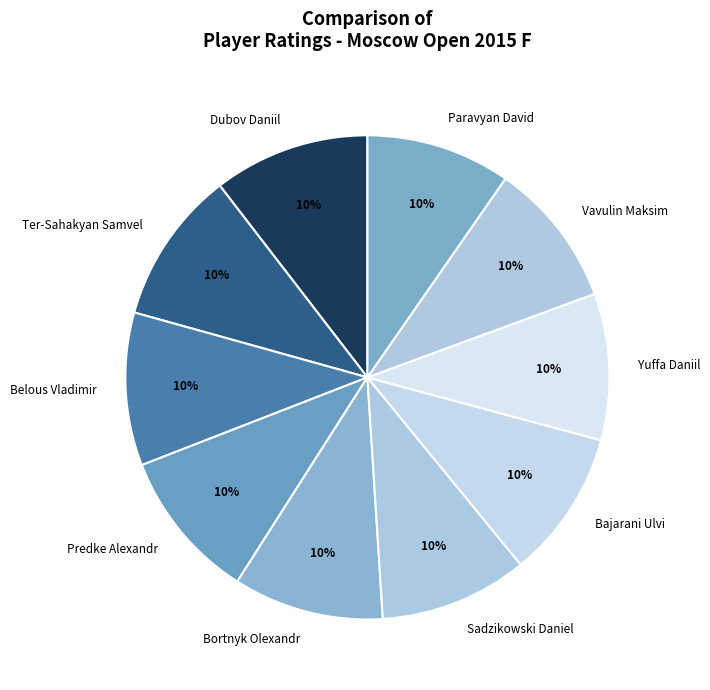

Is the sum of Ter-Sahakyan Samvel and Bajarani Ulvi greater than half?

No